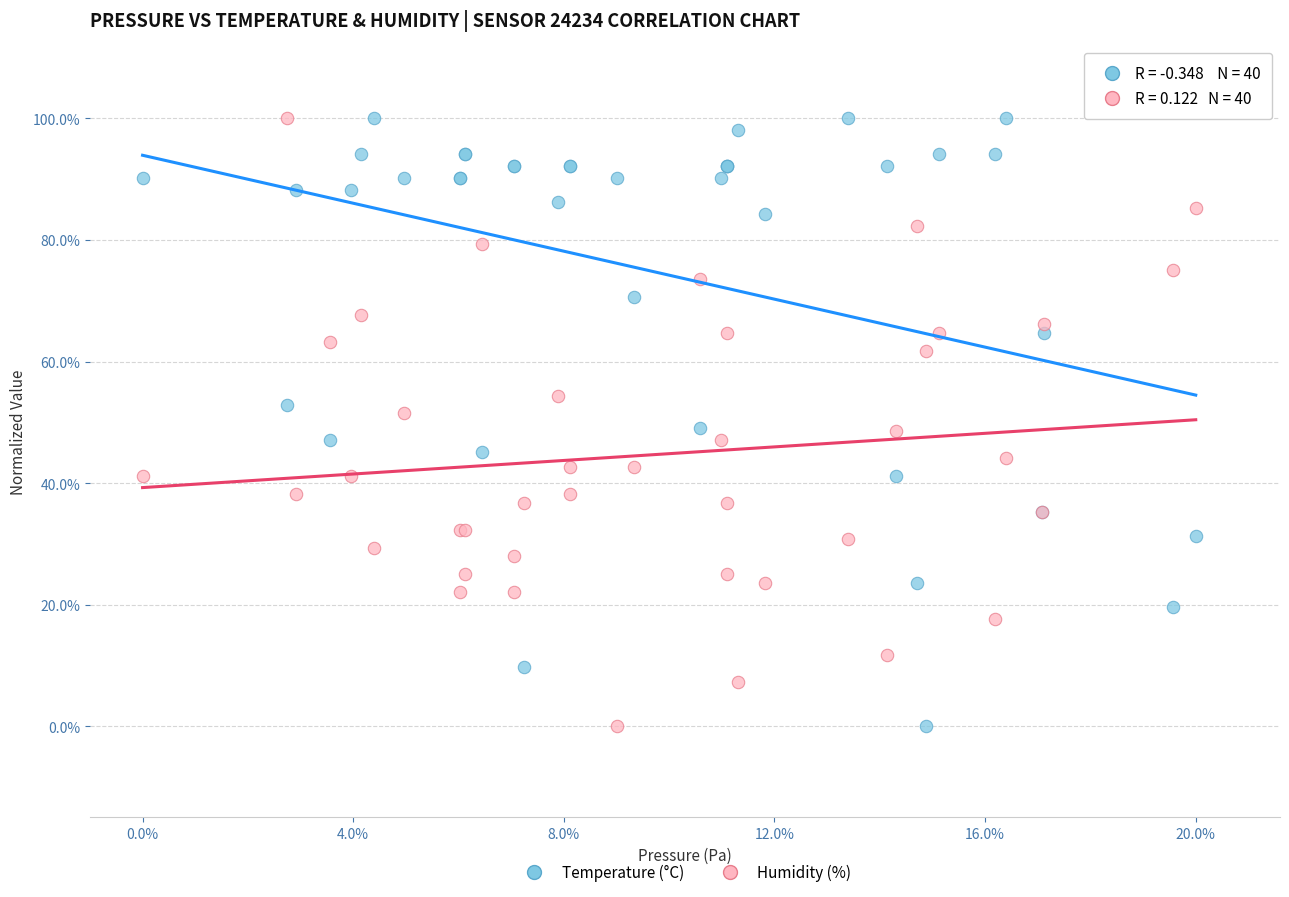

What are all the series names shown in the legend?

Temperature (°C), Humidity (%)